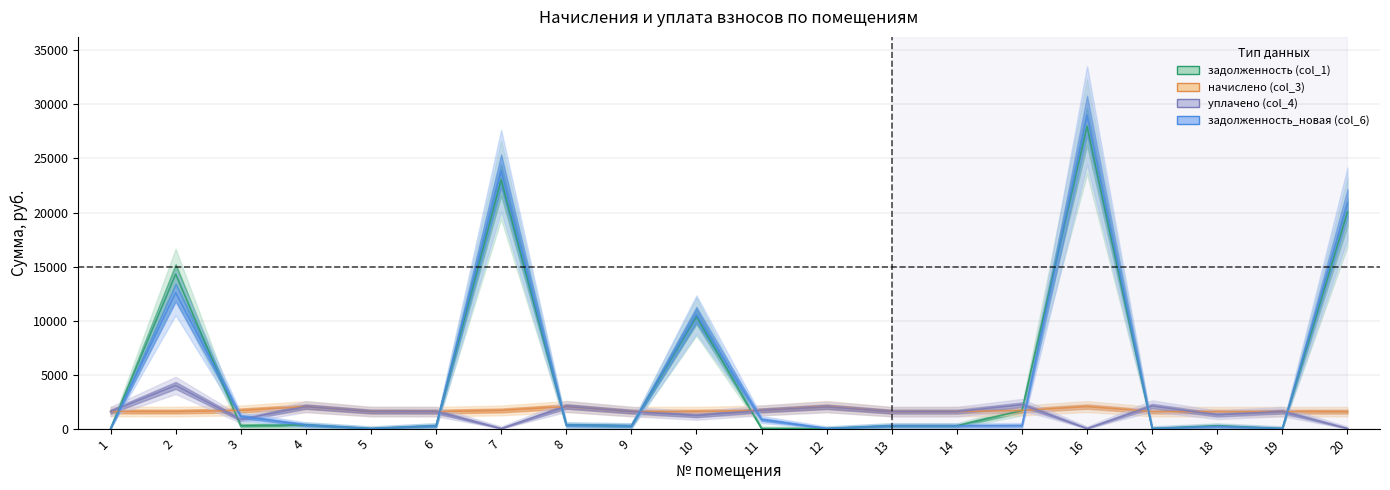

How many interior local valleys does the начислено (col_3) series have?

5